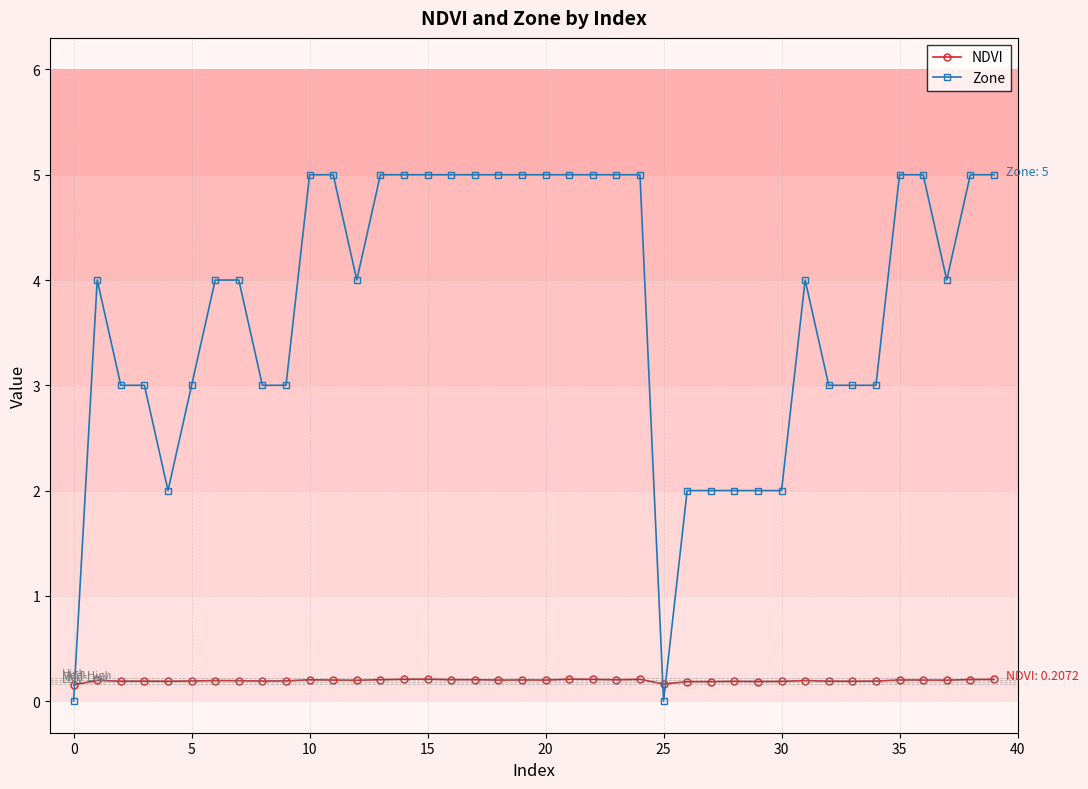

Rank the series by their average value, from highest to lowest.

Zone, NDVI